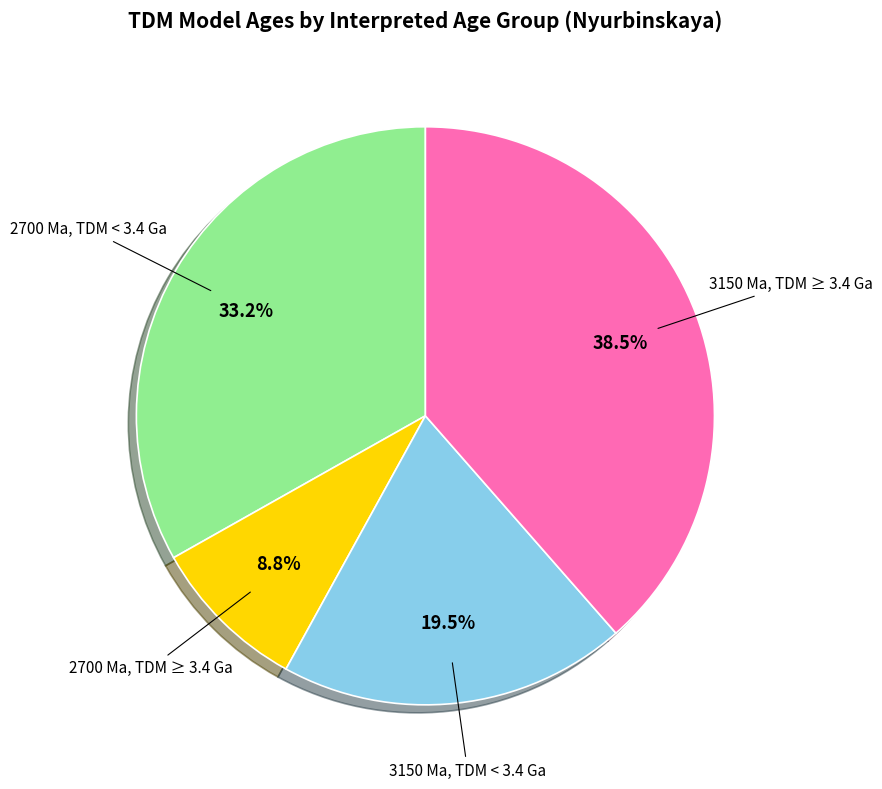

Does any single category account for the majority?

No